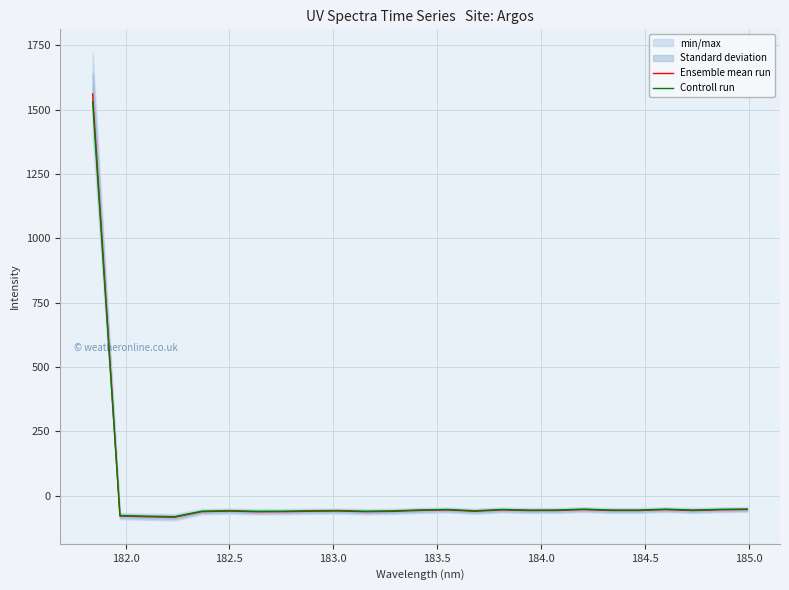

What is the smallest value displayed?

-84.2